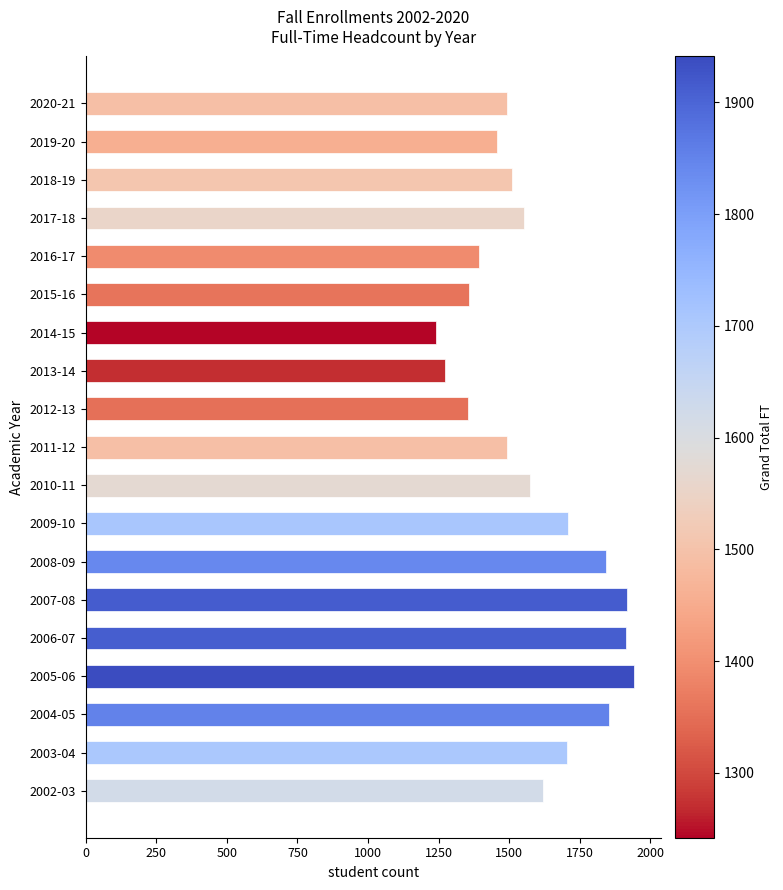

Between 2009-10 and 2010-11, which is larger?

2009-10